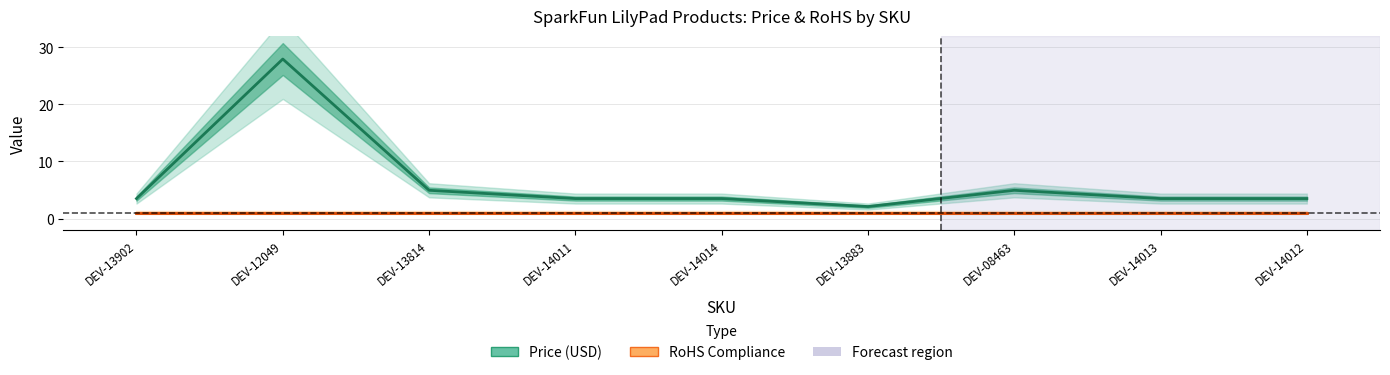

At which label does Price (USD) first exceed 3?

DEV-13902